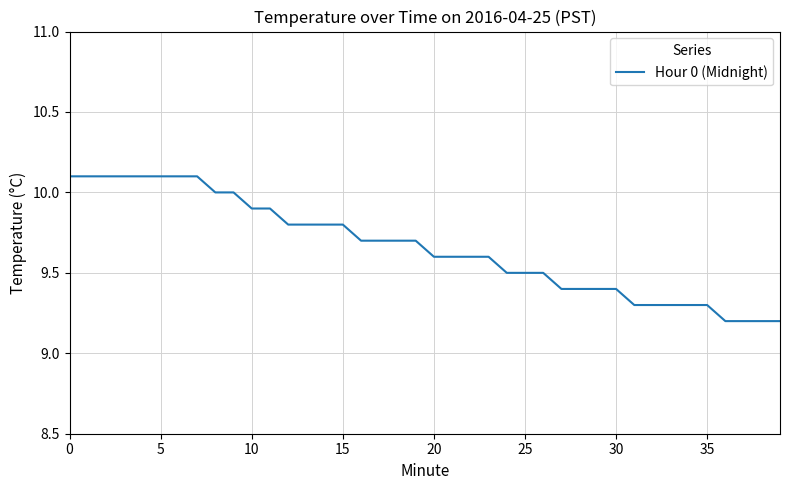

What is the minimum value shown in the chart?

9.2